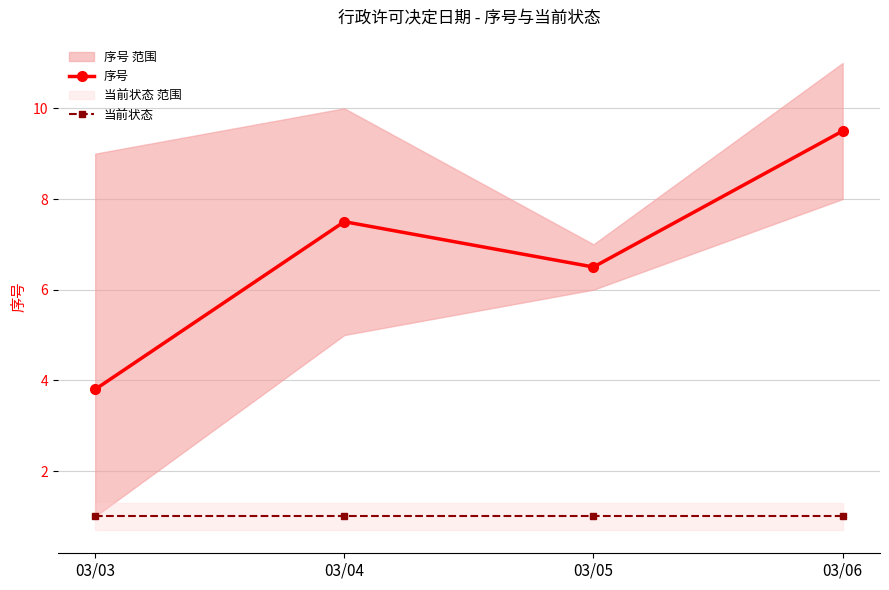

Count the number of categories in the chart.

4